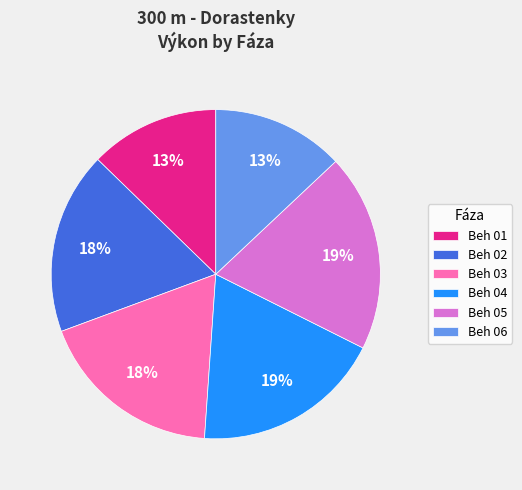

Is it true that Beh 02 is 11% of the pie?

False